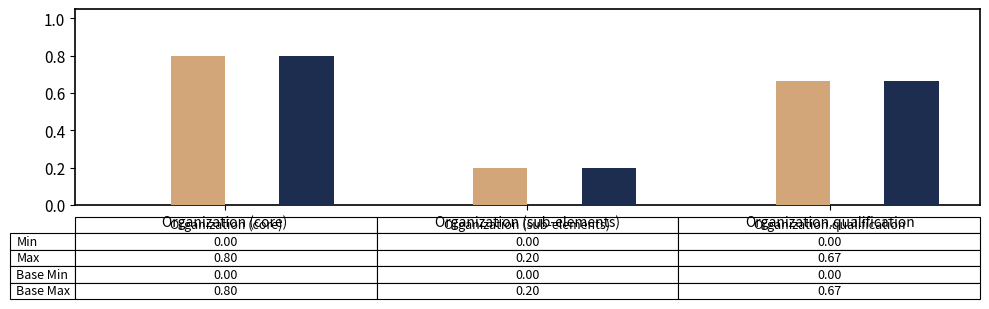

At which category is the sum across all series the highest?

Organization (core)